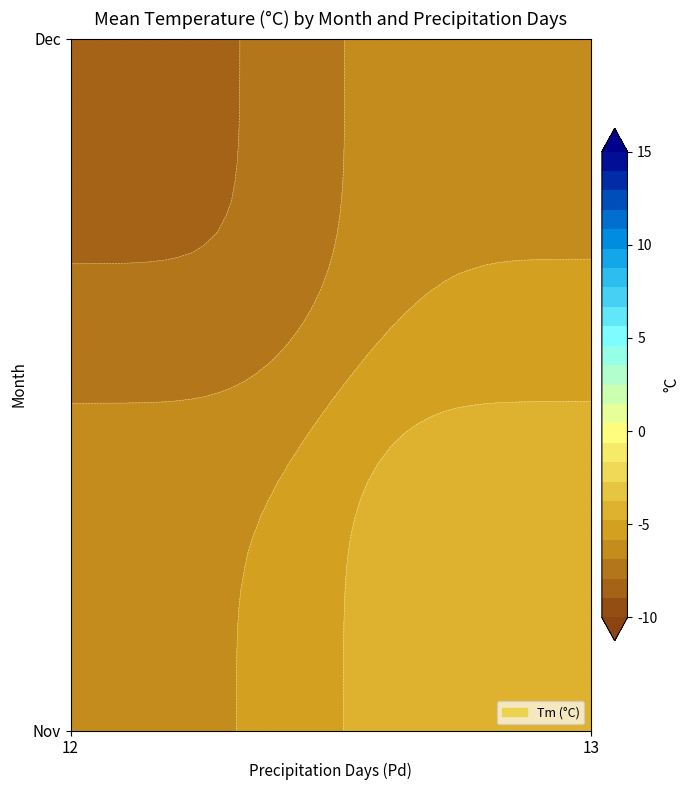

At which label is Nov closest to 4?

Tm